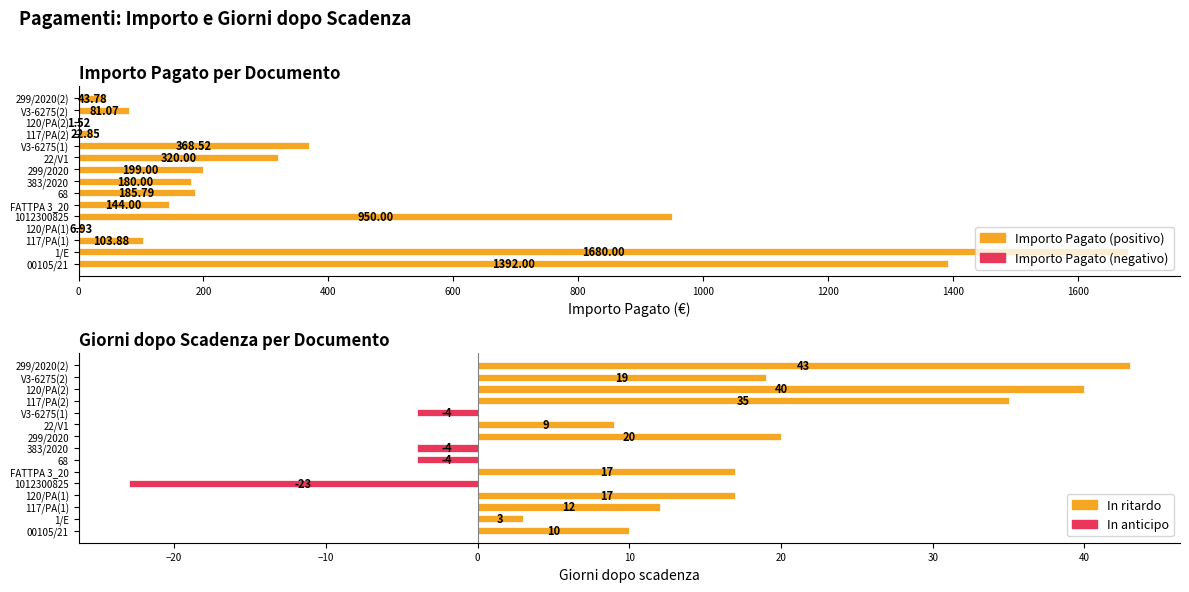

List the series in order of their overall mean, lowest first.

Giorni dopo scadenza, Importo Pagato